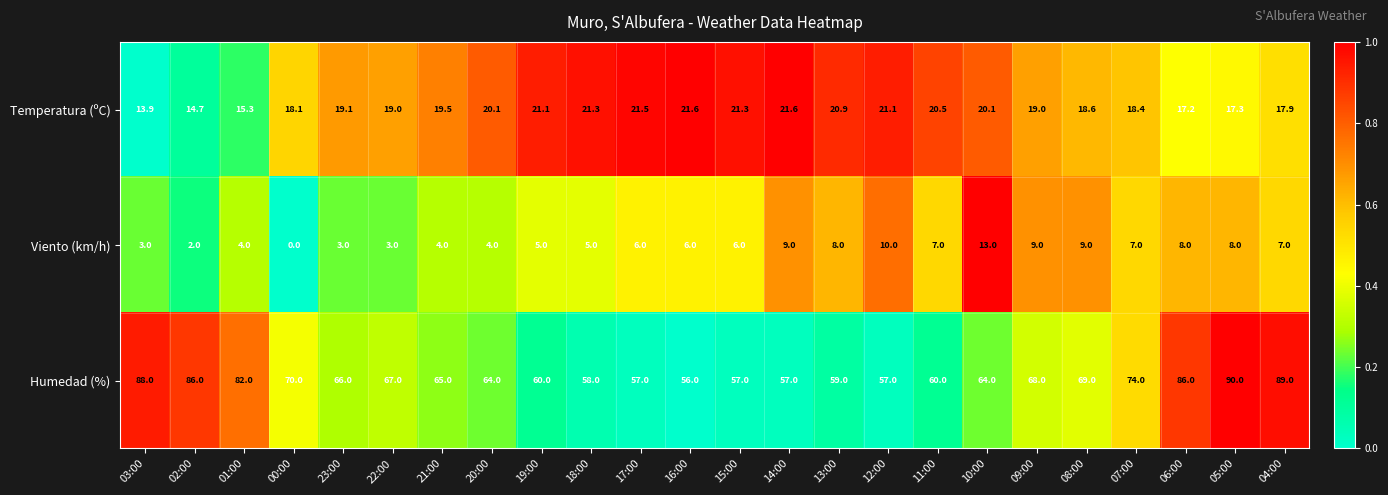

Which series has the largest range (max minus min)?

Humedad (%)